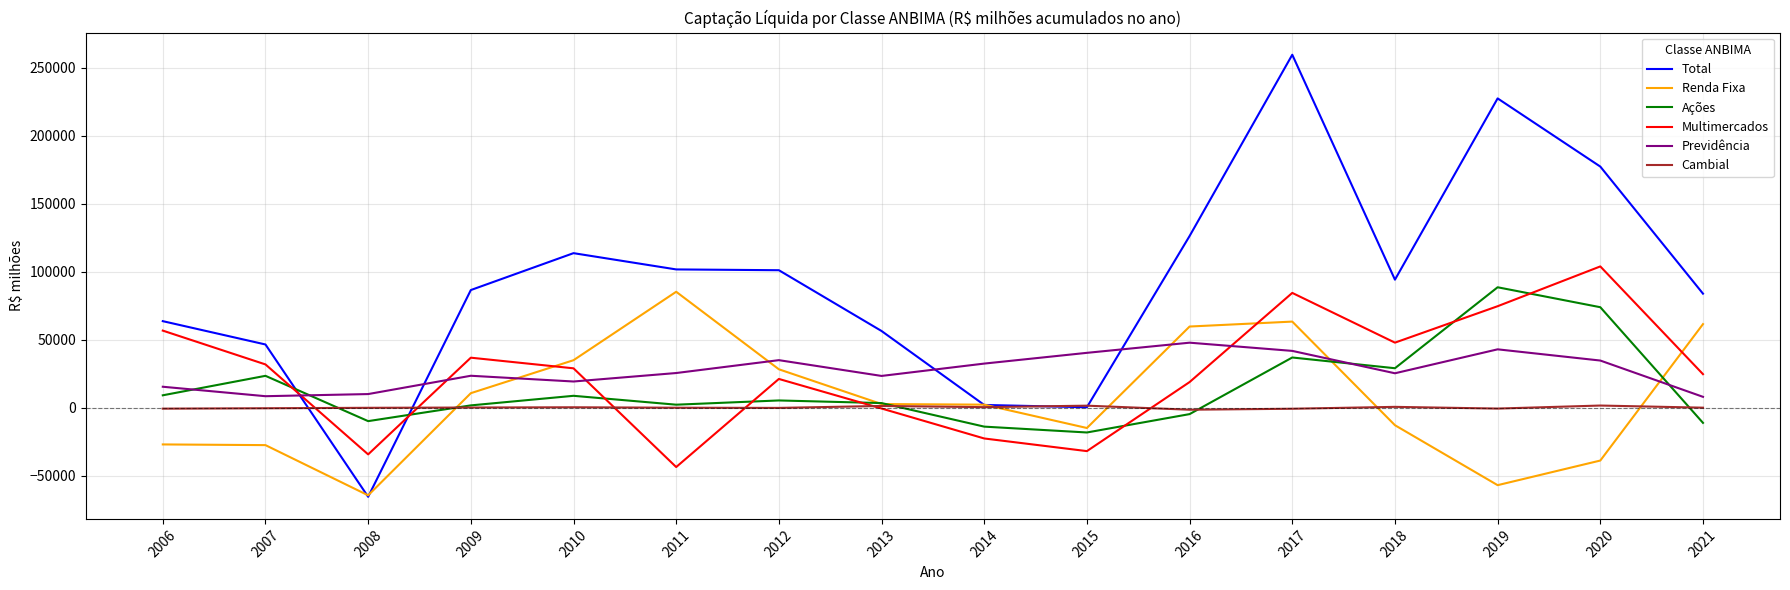

List the series in order of their peak value, lowest first.

Cambial, Previdência, Renda Fixa, Ações, Multimercados, Total